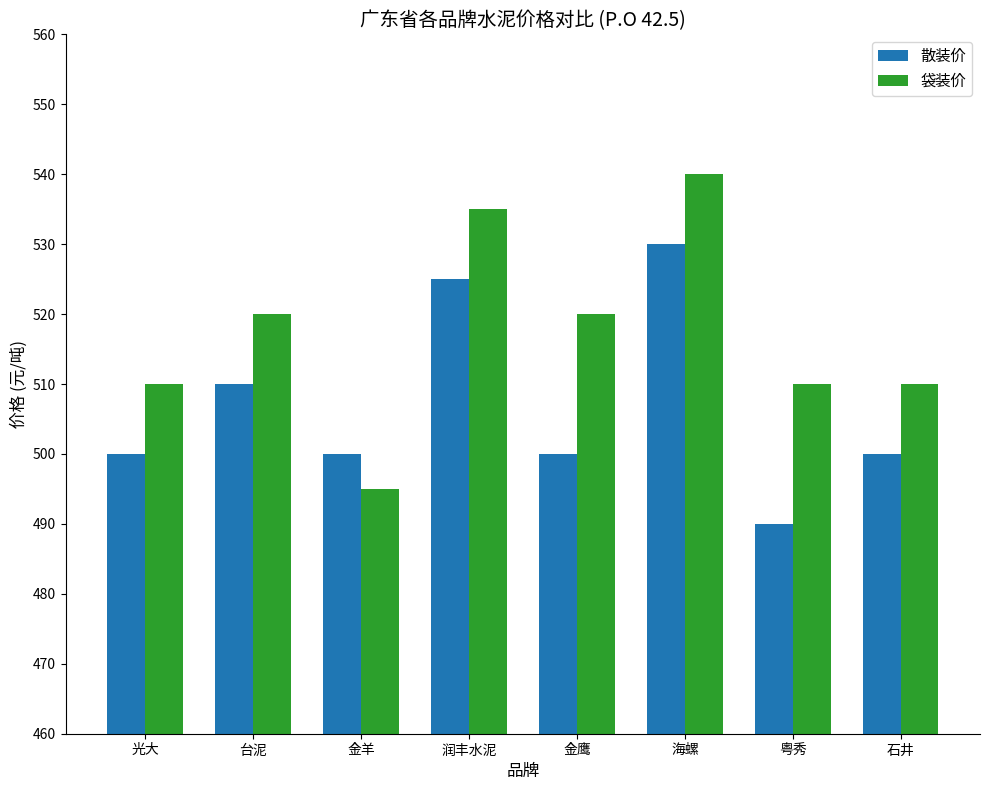

What value does the 散装价 series have at 光大, to the nearest 5?

500